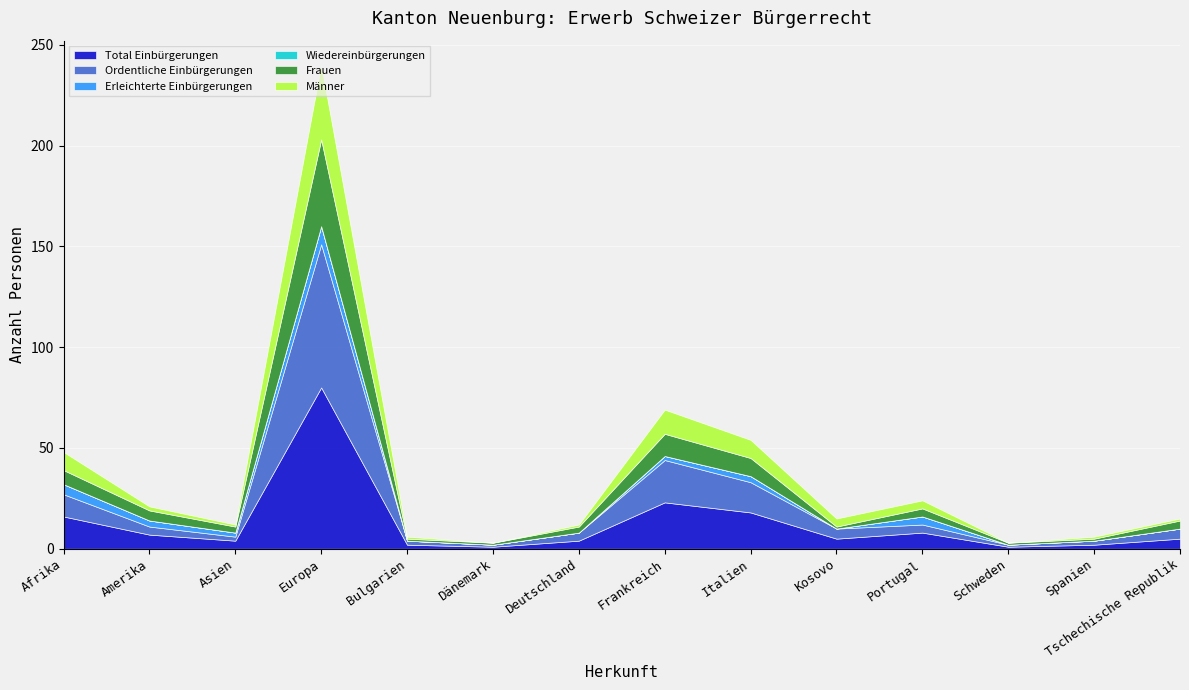

Which series changed the most between Dänemark and Deutschland?

Total Einbürgerungen